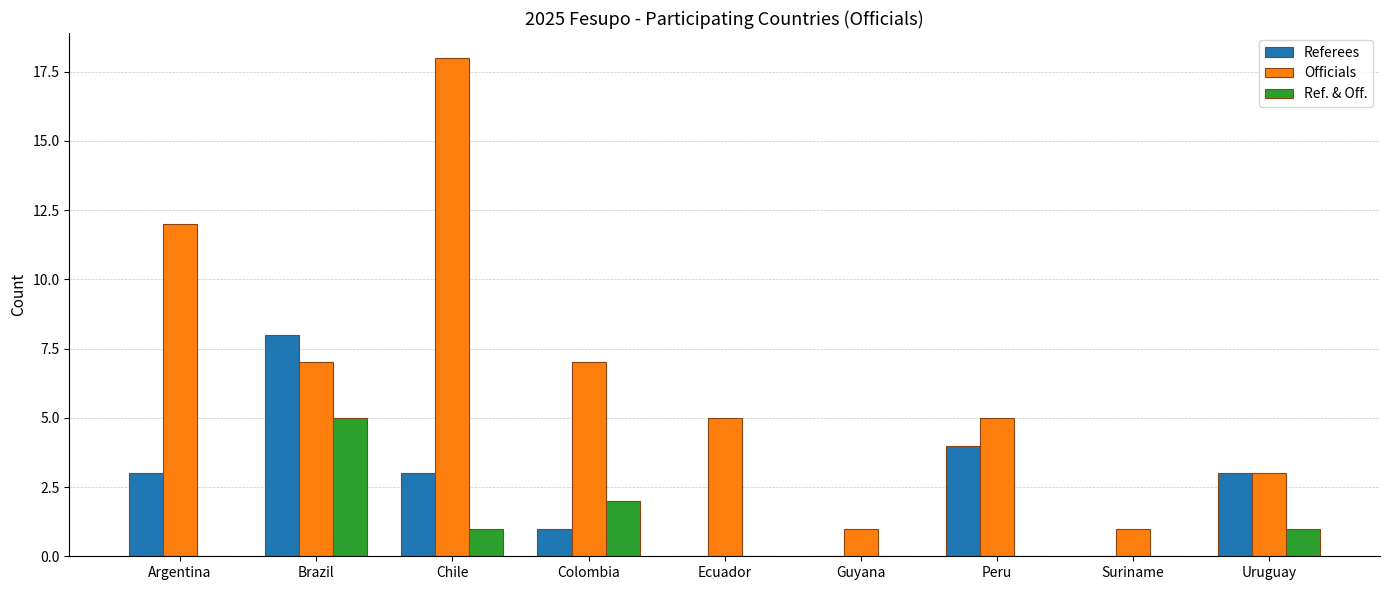

Does the chart contain stacked bars?

No